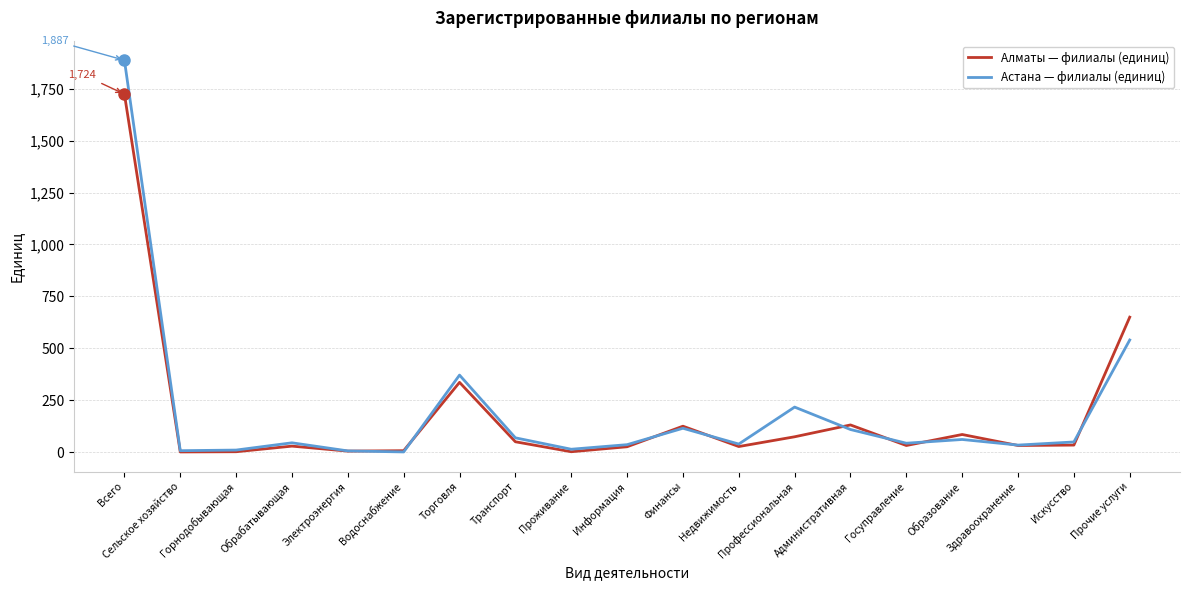

What is the total value across all series at Административная?

240